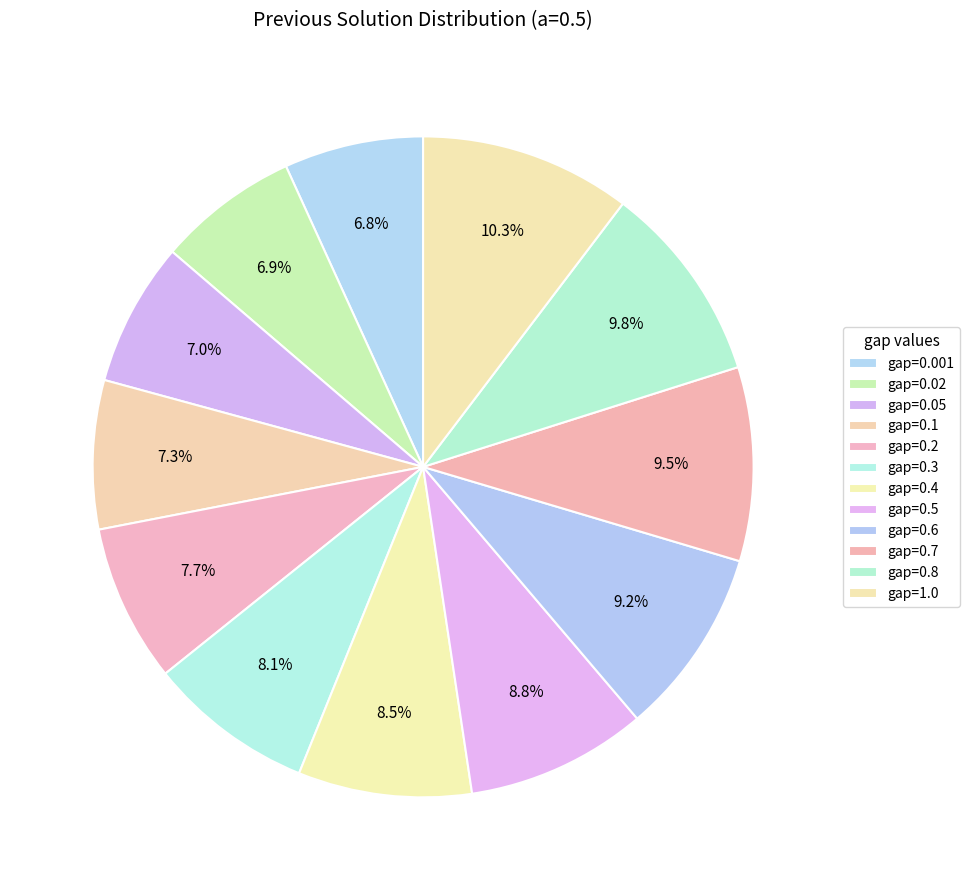

Combined, do gap=0.3 and gap=0.2 account for over 50%?

No